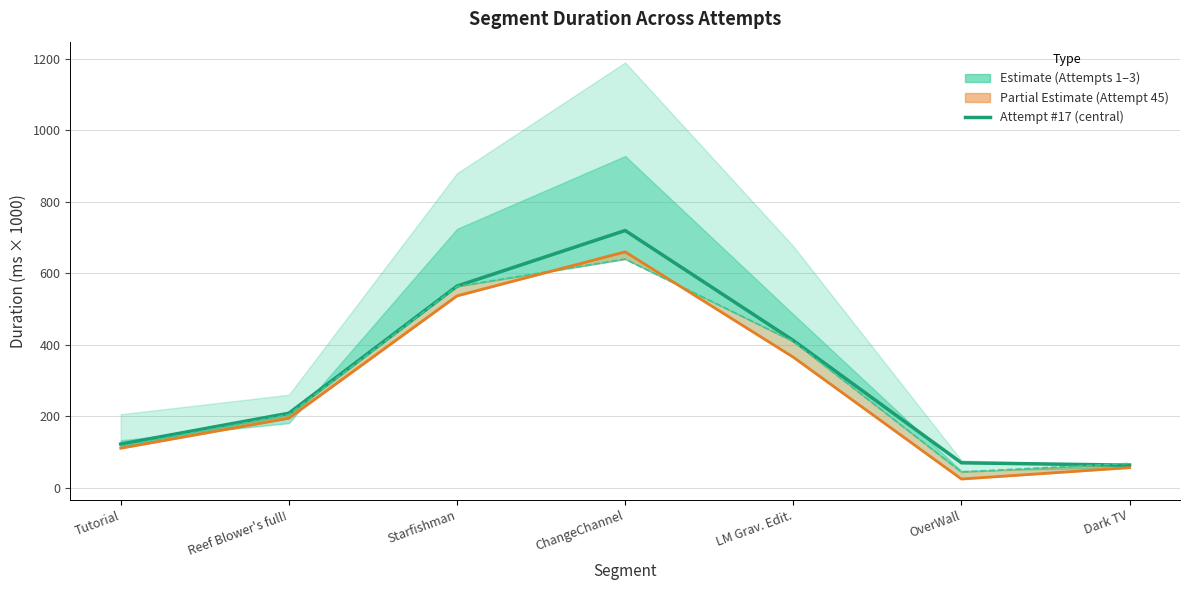

At which label does Attempt #17 first exceed 207?

Reef Blower's full!